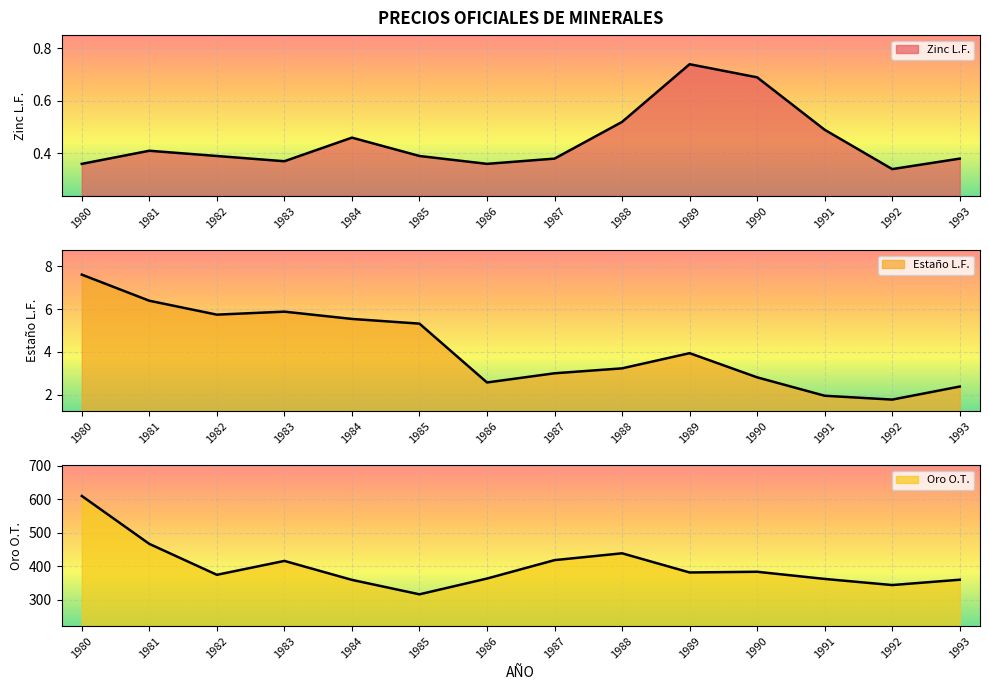

What is the average value of the Zinc L.F. series?

0.4